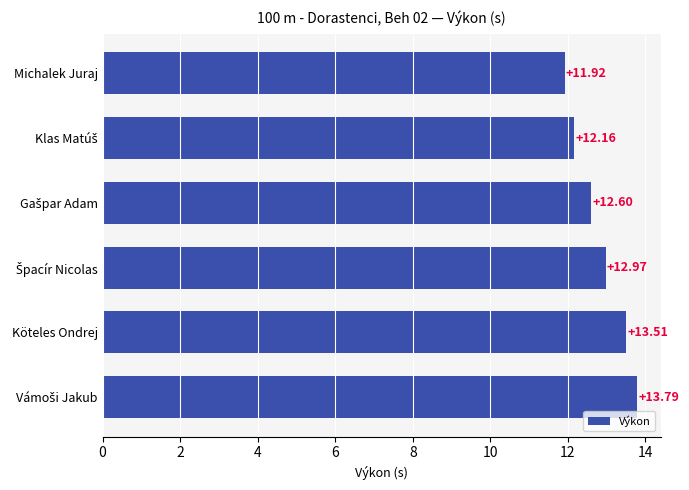

Does the chart contain stacked bars?

No